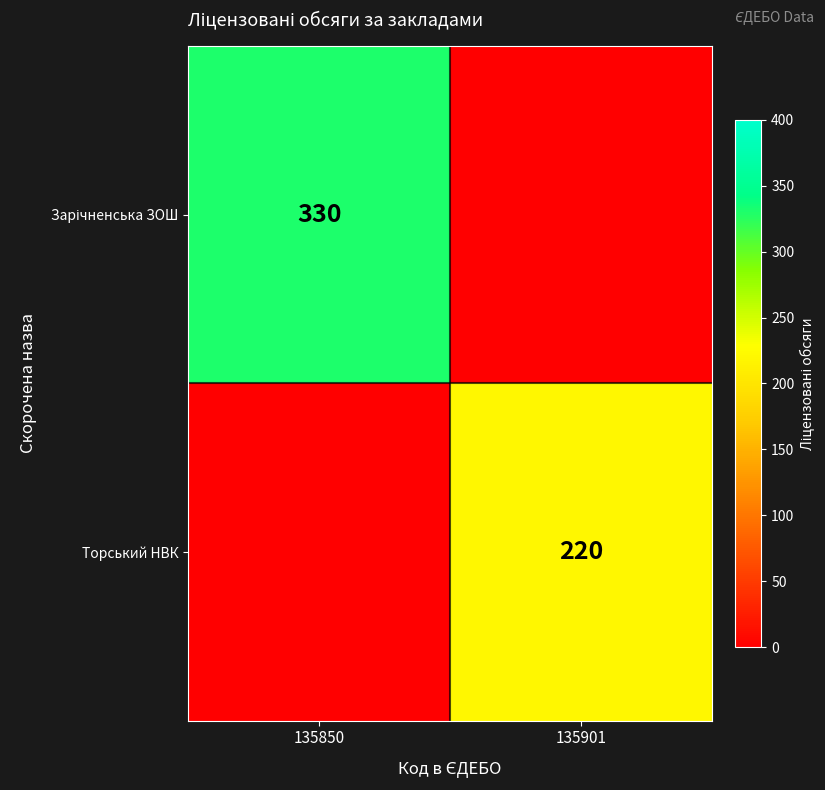

The value of Торський НВК at 135901 is 83. True or false?

False